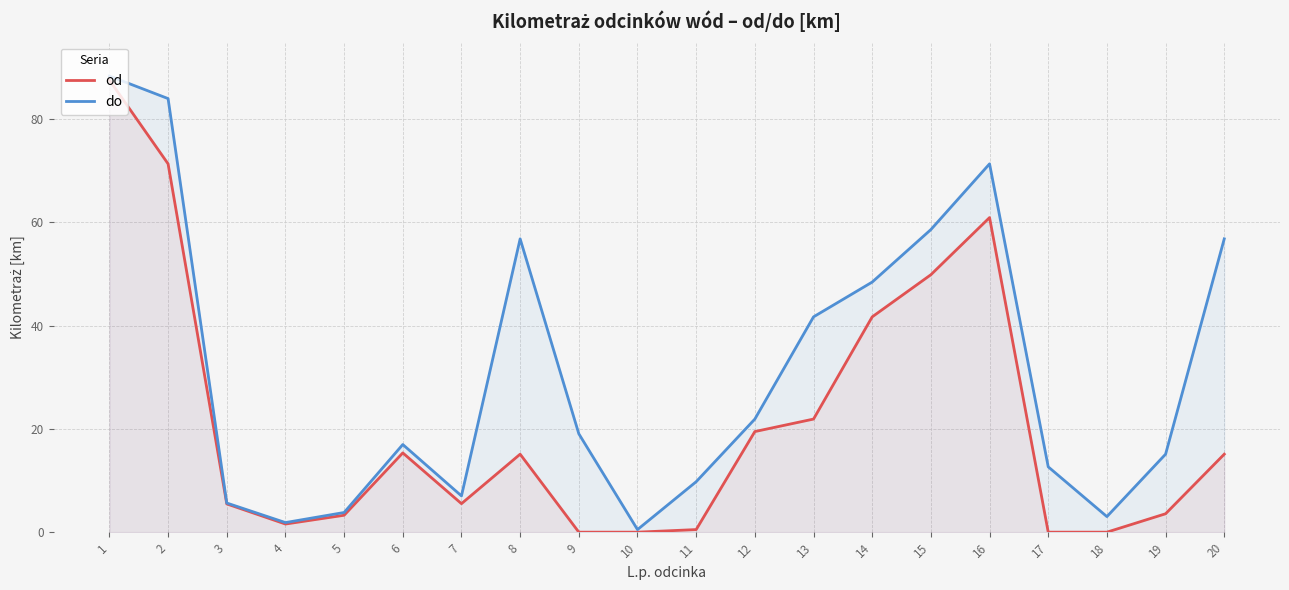

At 6, list the series in order from largest to smallest.

do, od